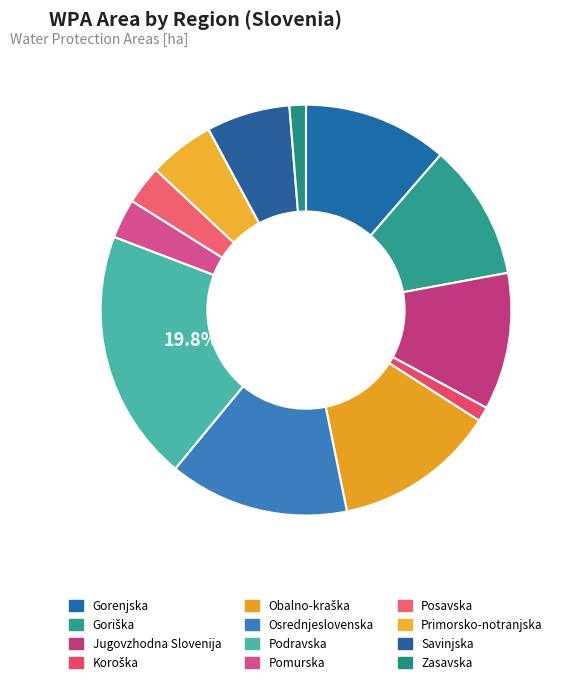

What percentage is the Posavska slice, to the nearest percent?

3%